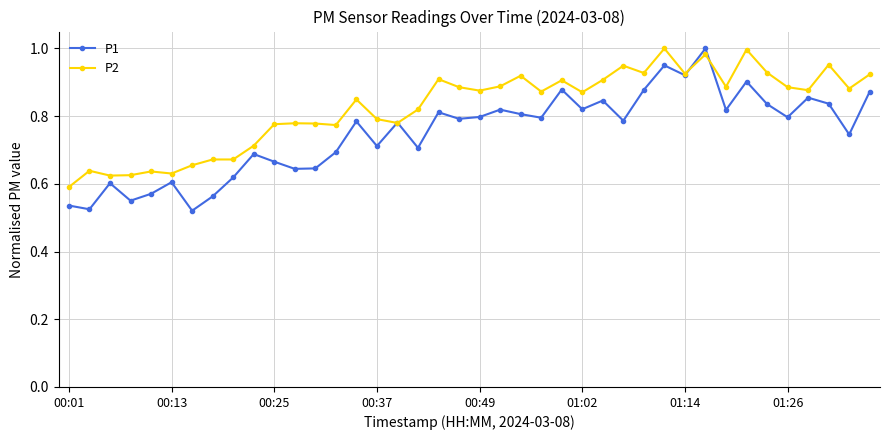

At how many categories does at least one series exceed 0?

40